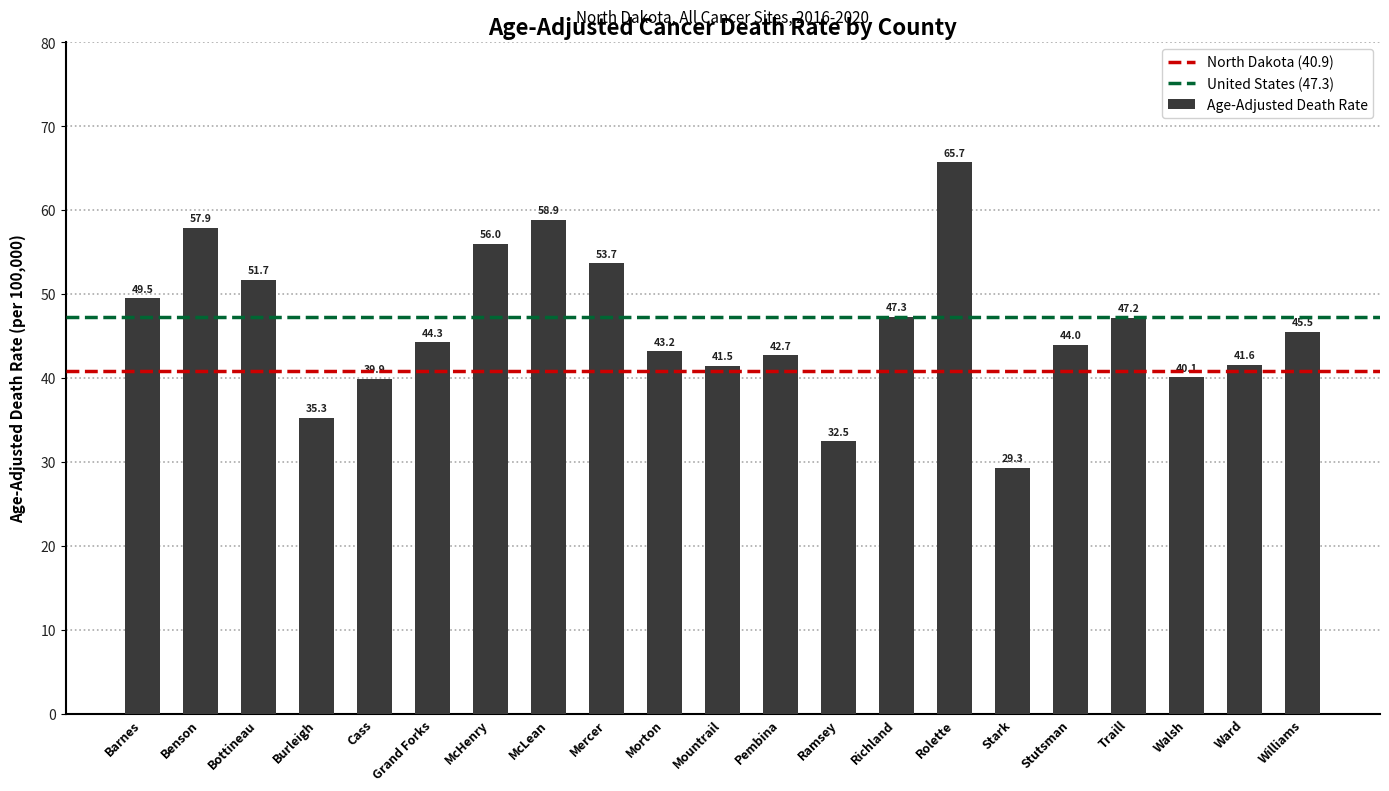

What is the average value?

46.1